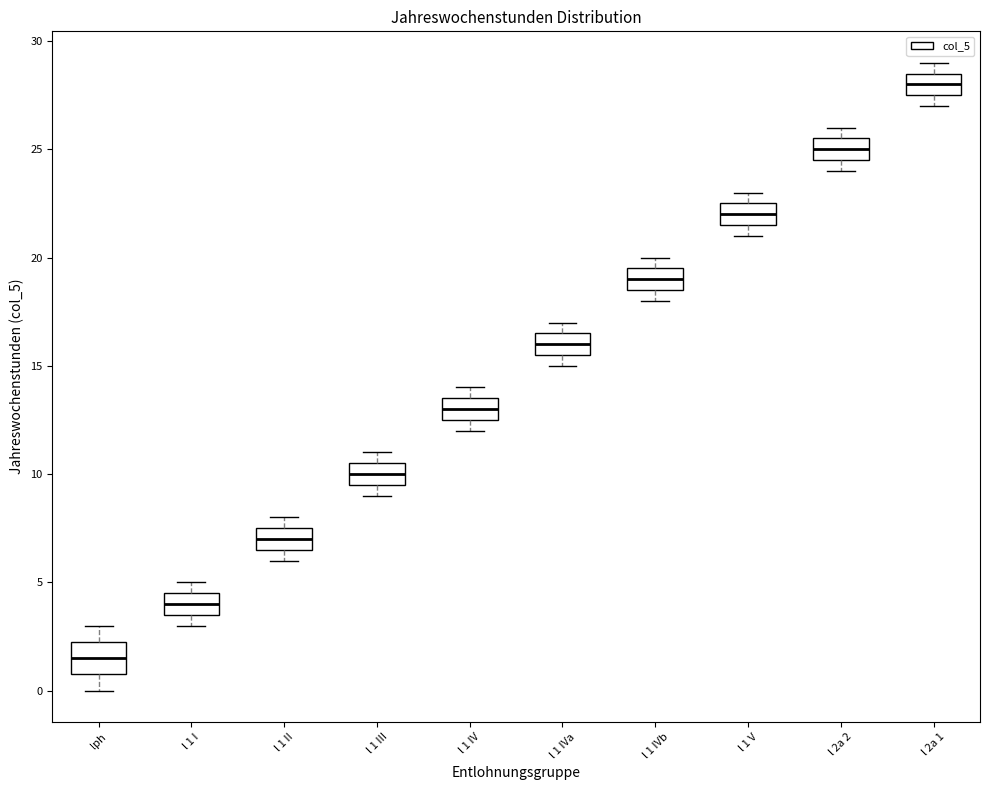

Which box has the highest median line?

l 2a 1